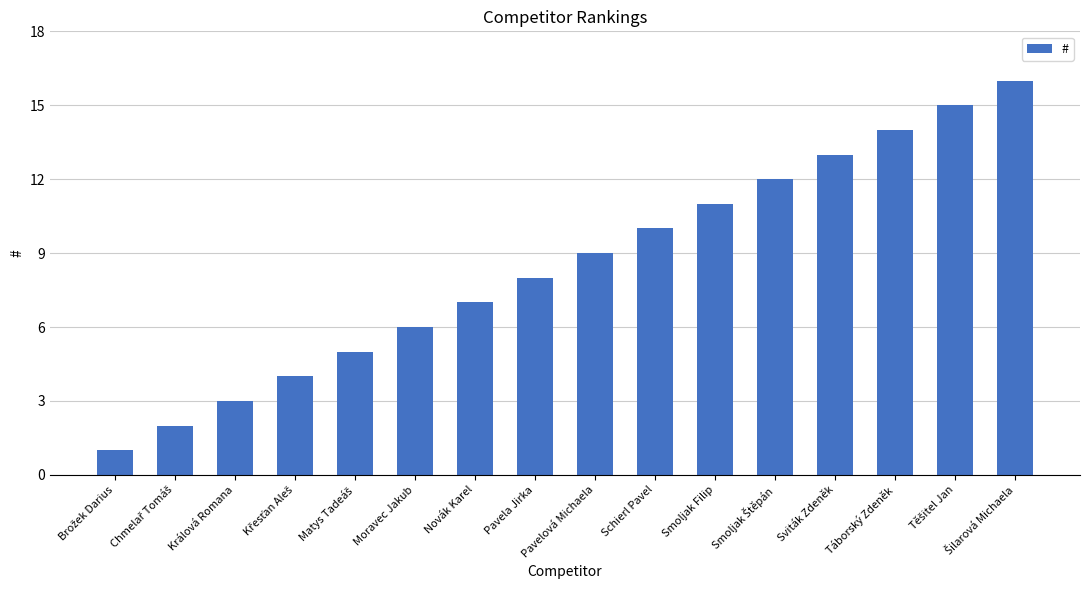

Read the value at Smoljak Filip.

11